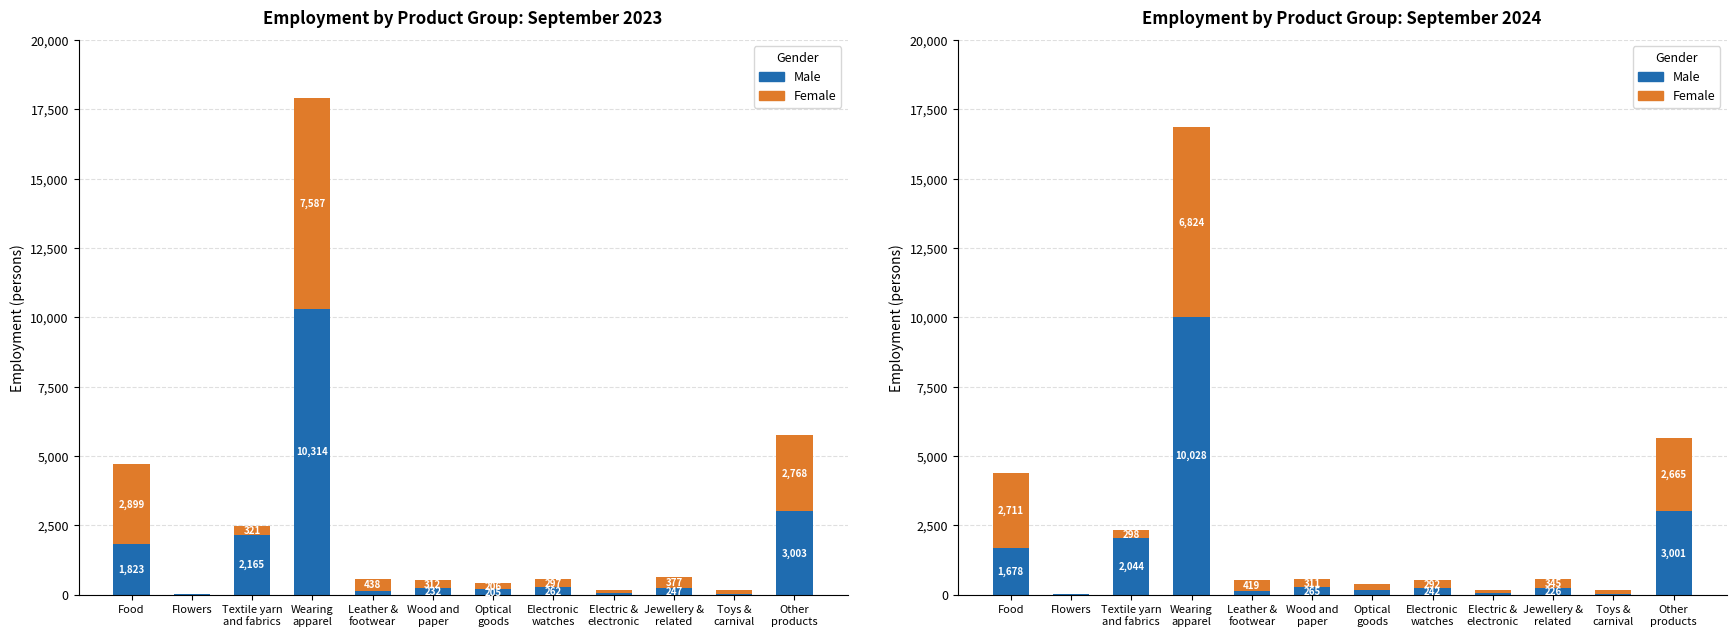

How many bars are there in each group?

2